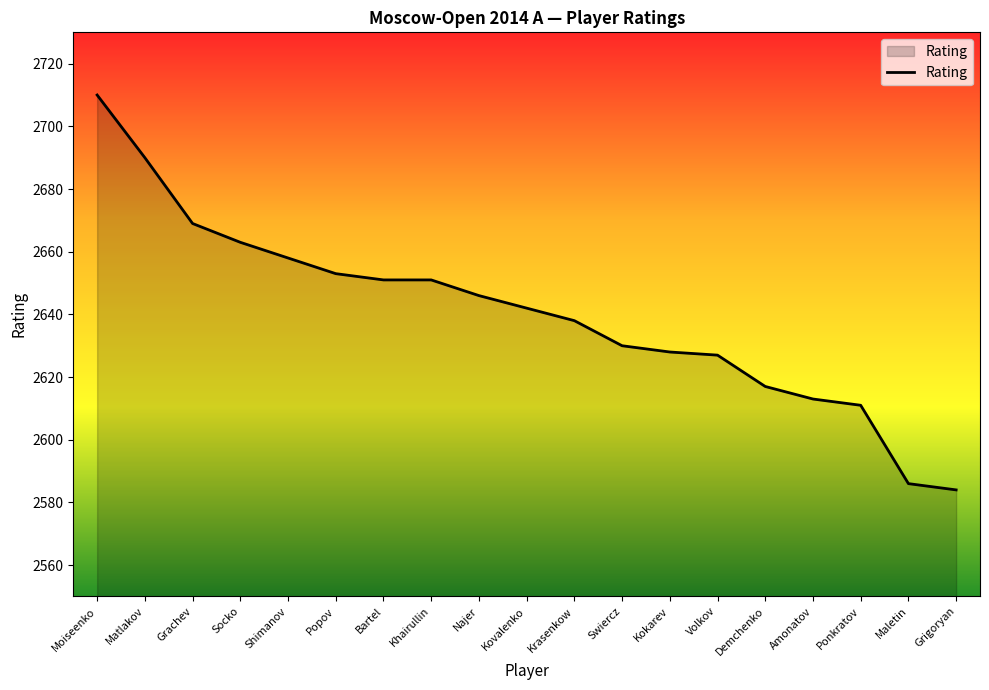

What is the sum of the values at Ponkratov and Maletin?

5197